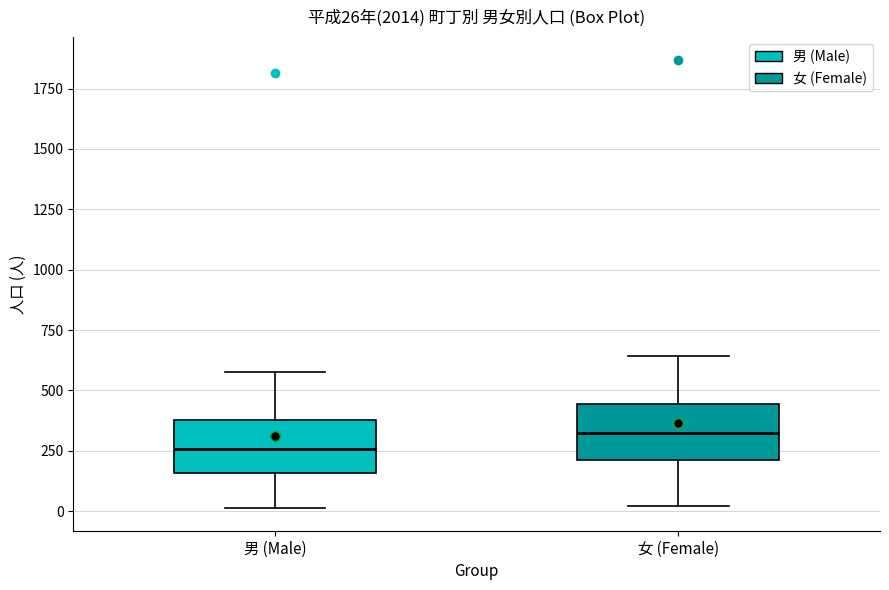

Which box's median line is the highest?

女 (Female)